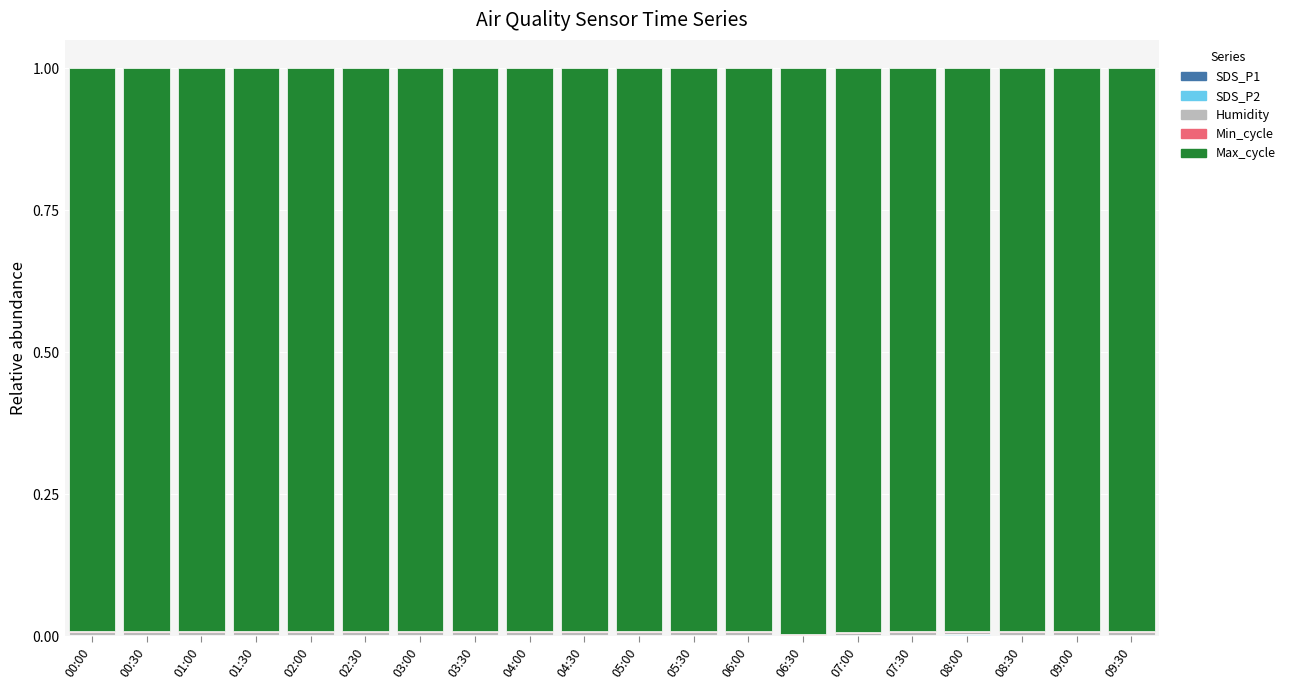

True or false: SDS_P2 has a value of 0.0 at 02:30.

False